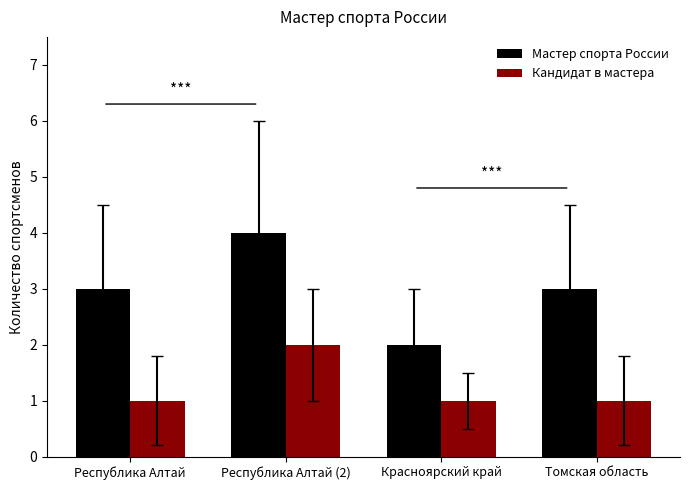

What is the difference between the maximum and minimum values in the Мастер спорта России series?

2